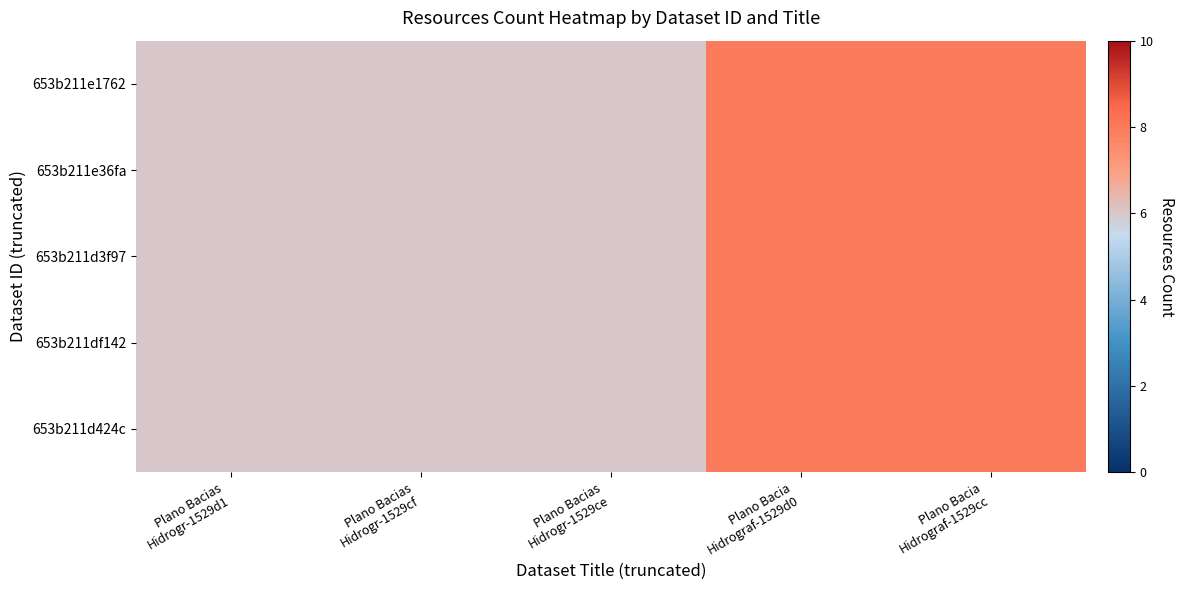

What is the maximum value shown in the chart?

8